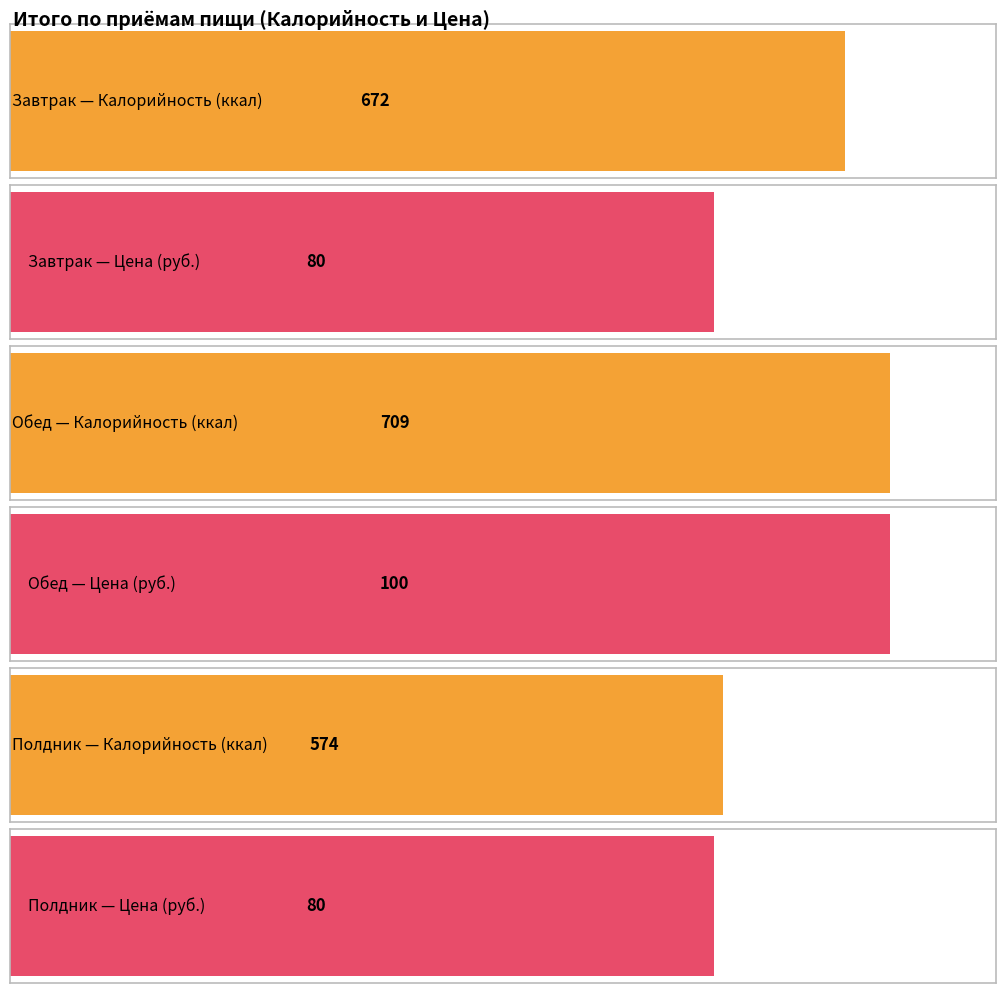

What is the difference between the maximum and minimum values in the Цена series?

20